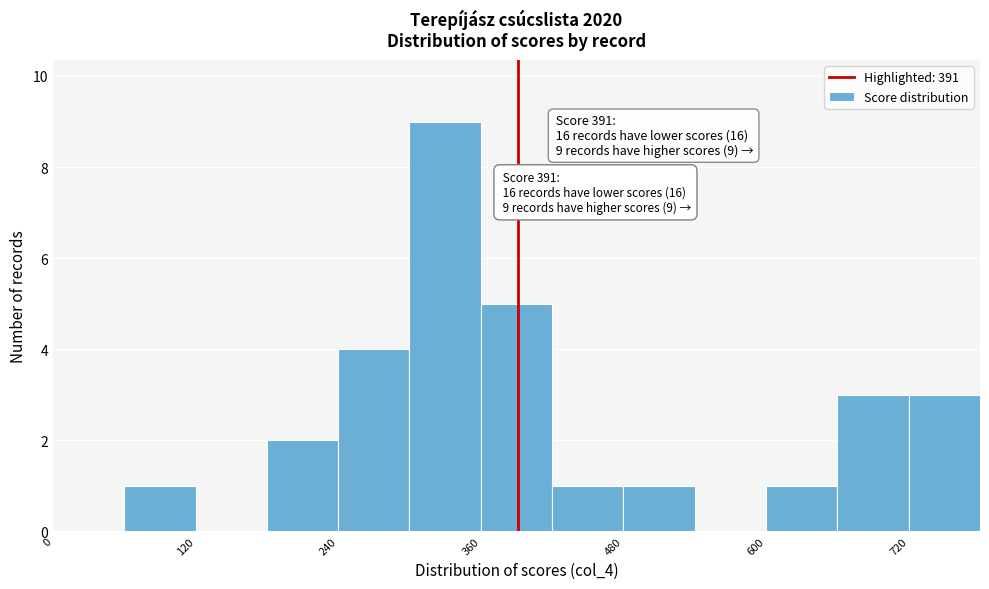

Read against the x-axis, roughly where is the centre of the tallest bar?

340